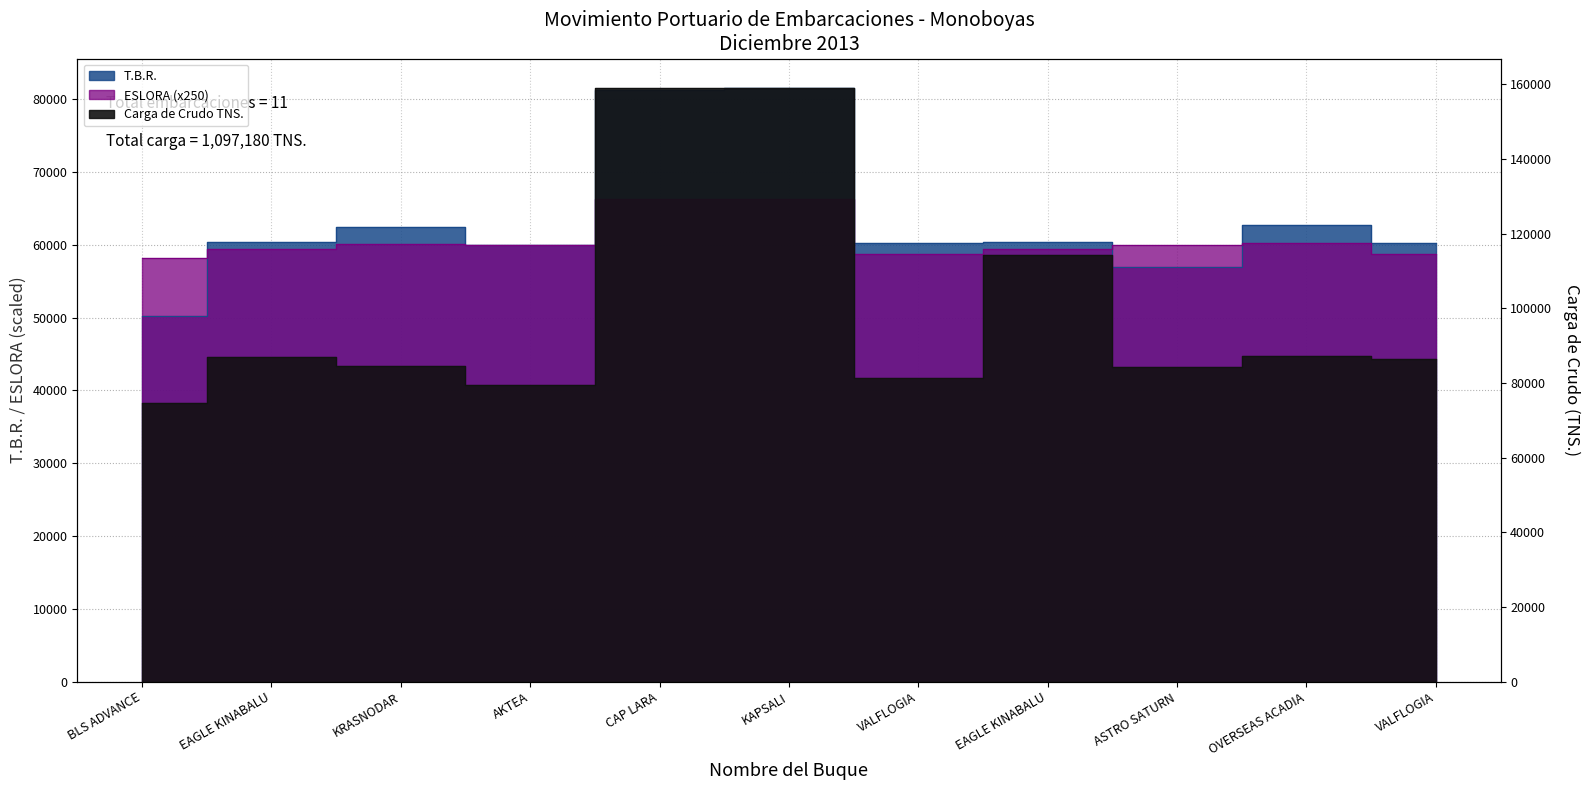

At which category is the sum across all series the highest?

KAPSALI